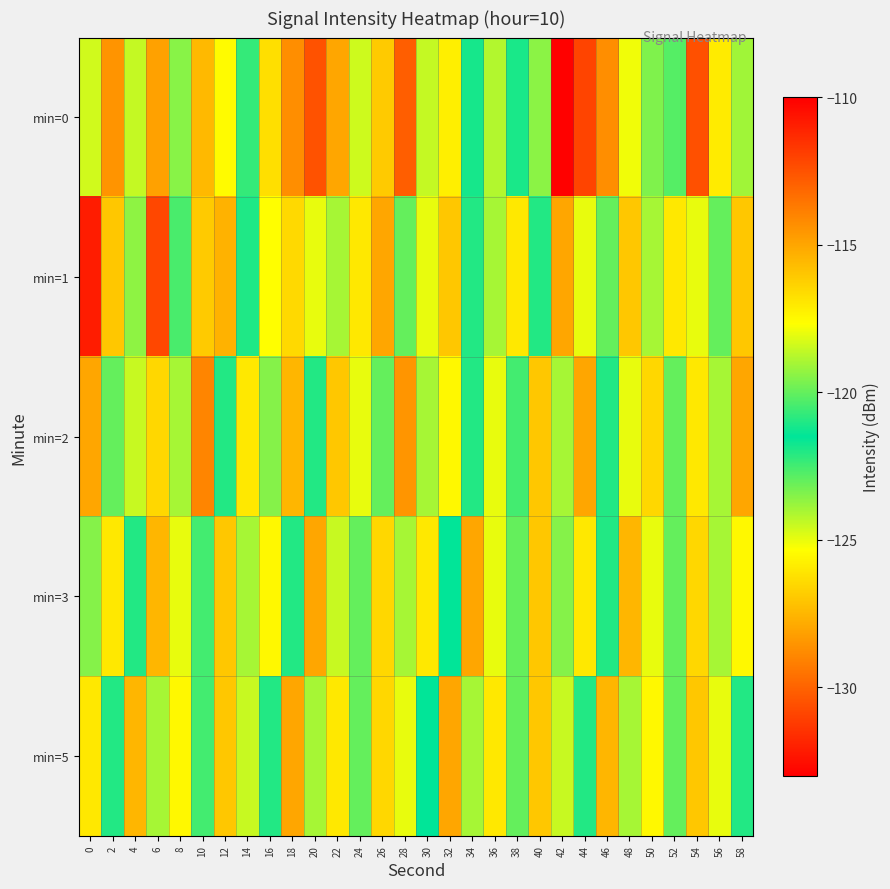

How many categories are shown in the chart?

30